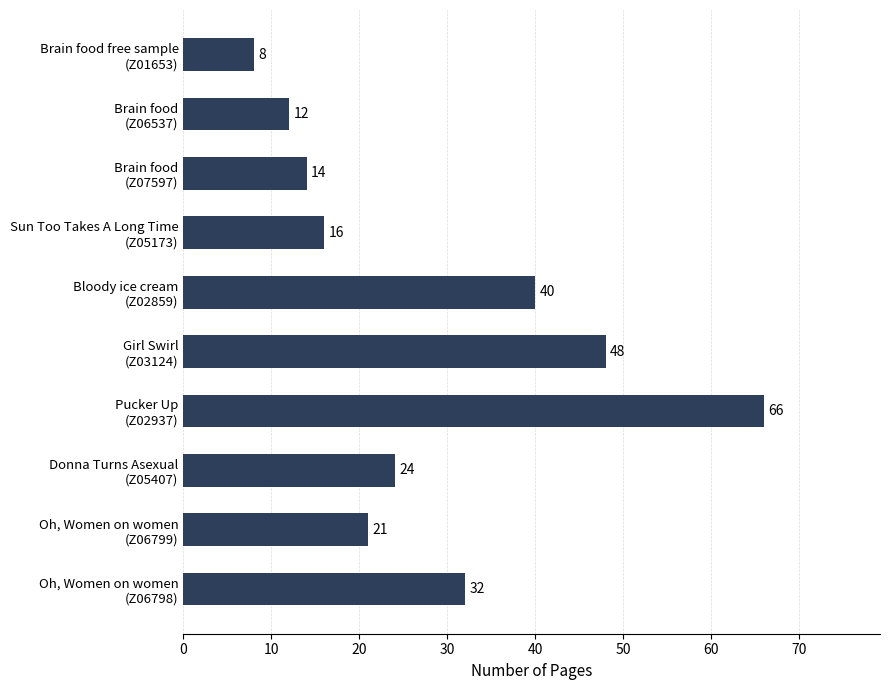

What is the difference between the maximum and minimum values?

58